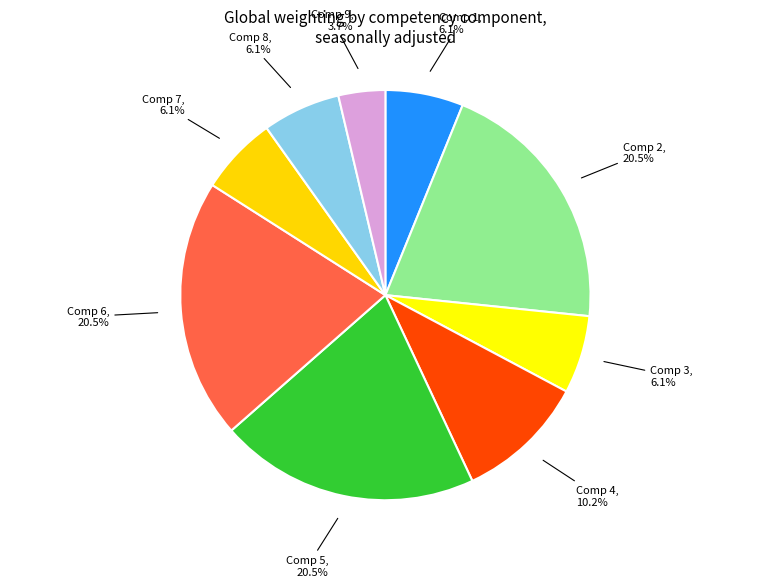

What is the smallest slice in the pie chart?

Comp 9